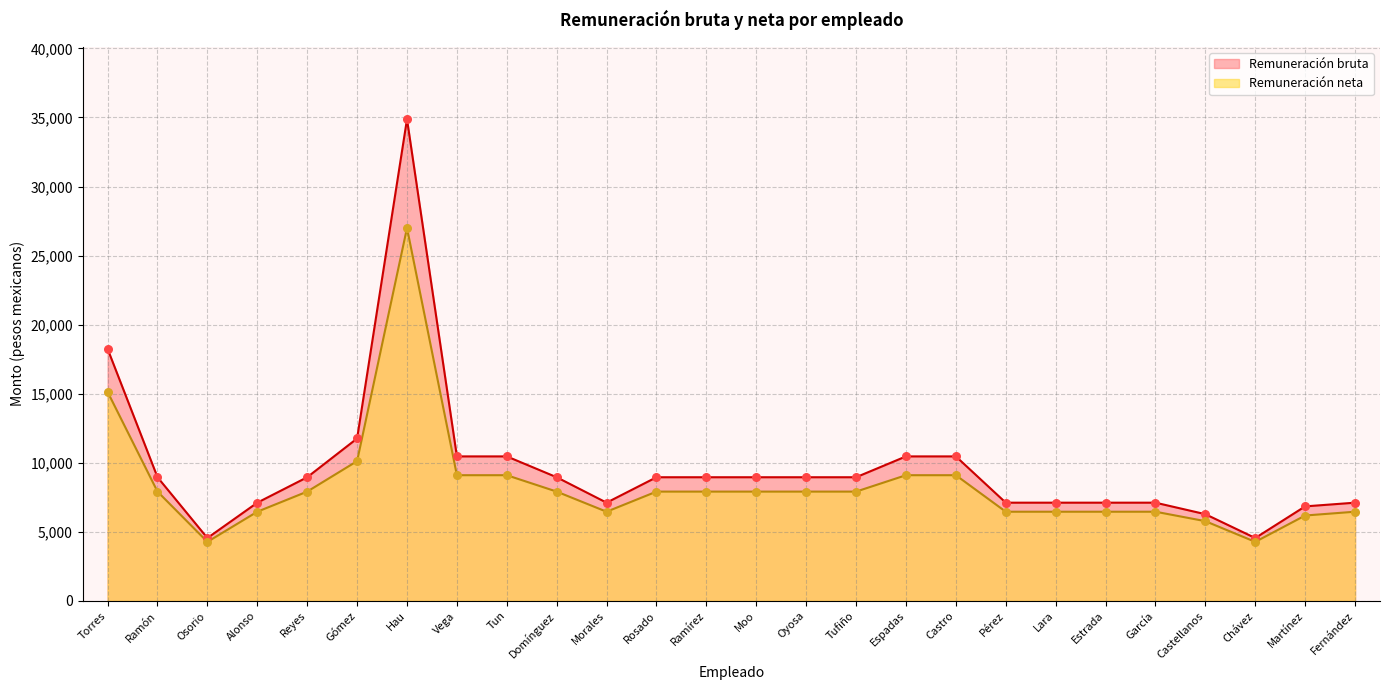

At how many categories does at least one series exceed 34783?

1